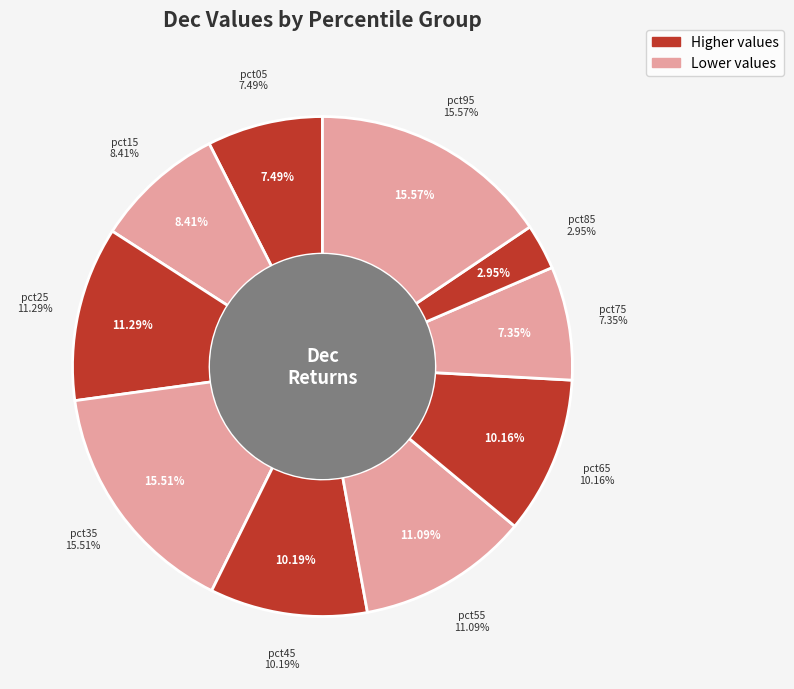

Does any single category account for the majority?

No